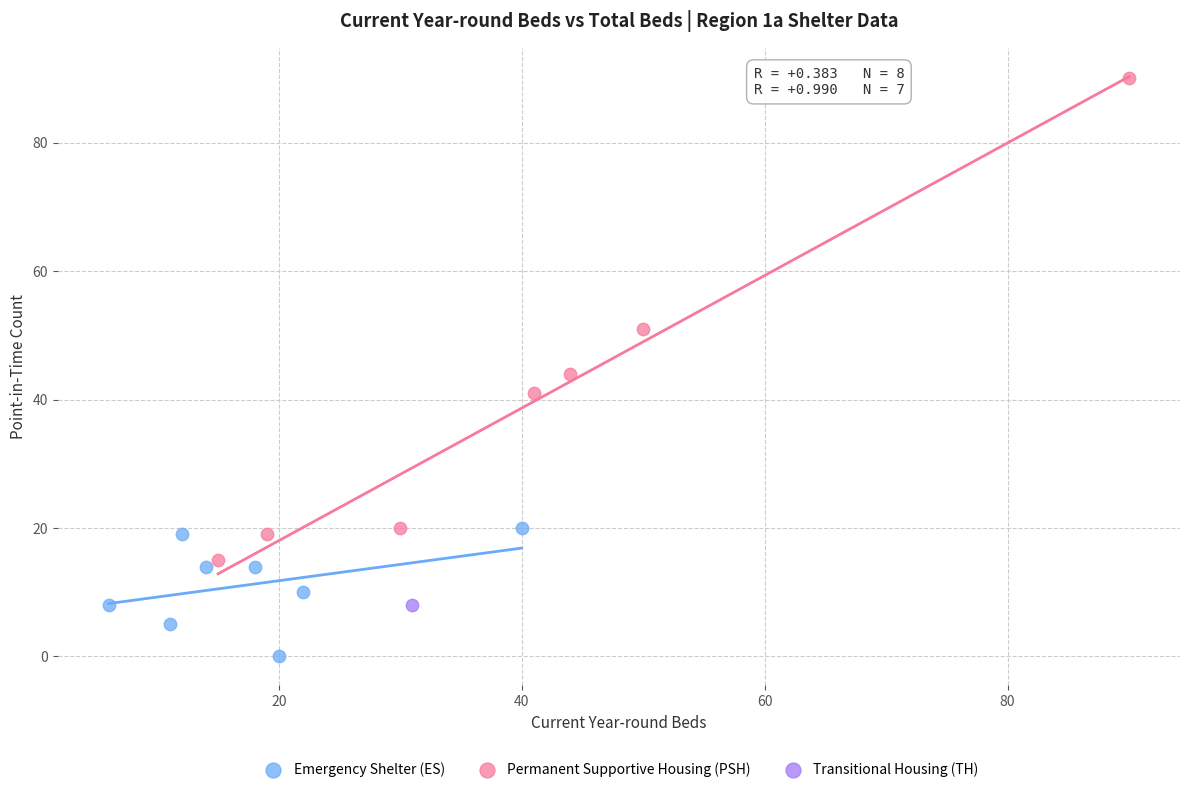

Which series reaches the maximum Y coordinate?

Permanent Supportive Housing (PSH)